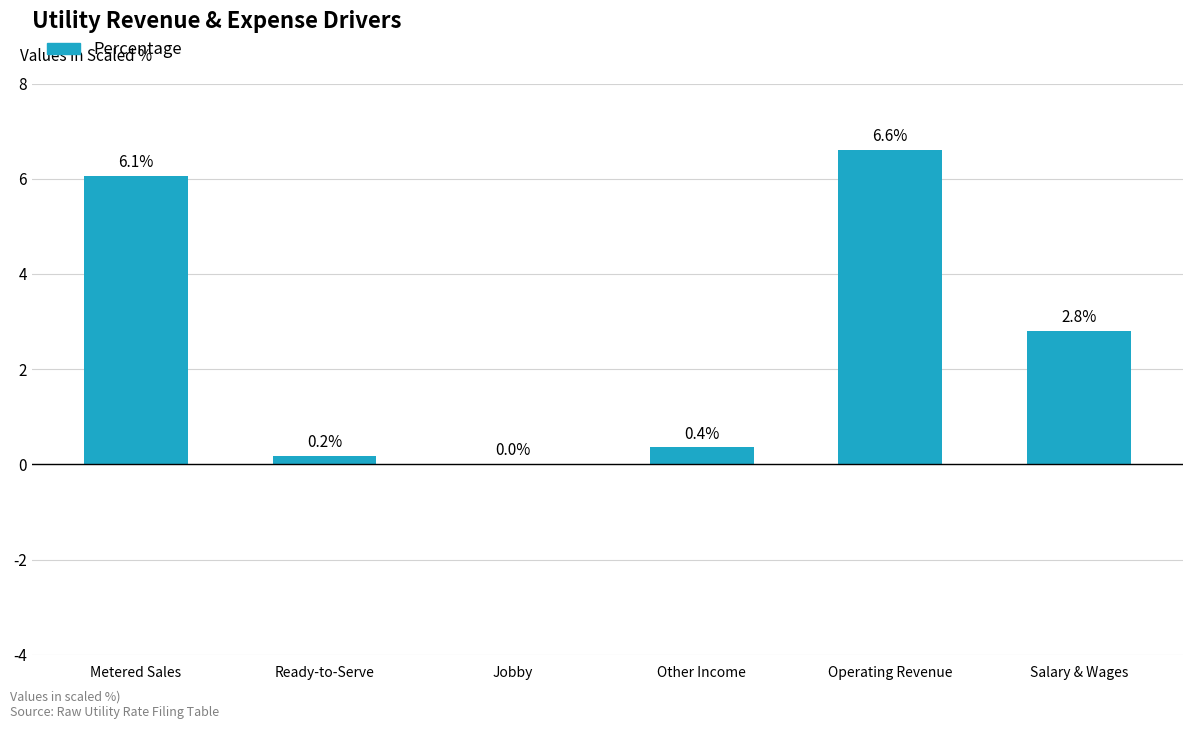

True or false: the data shows 2.0 at Metered Sales.

False